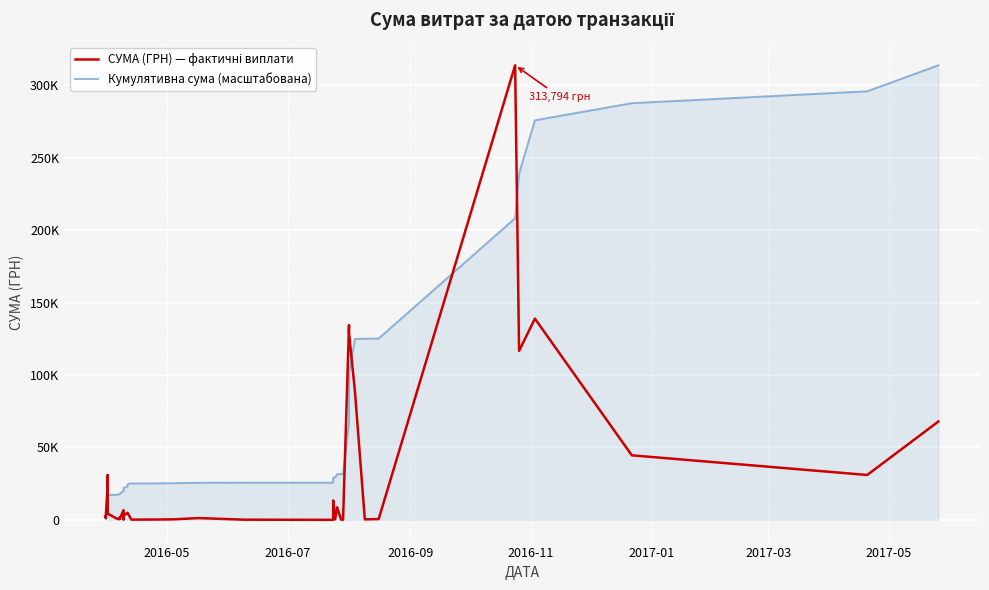

Which series has the largest total across all categories?

Кумулятивна сума (масштабована)